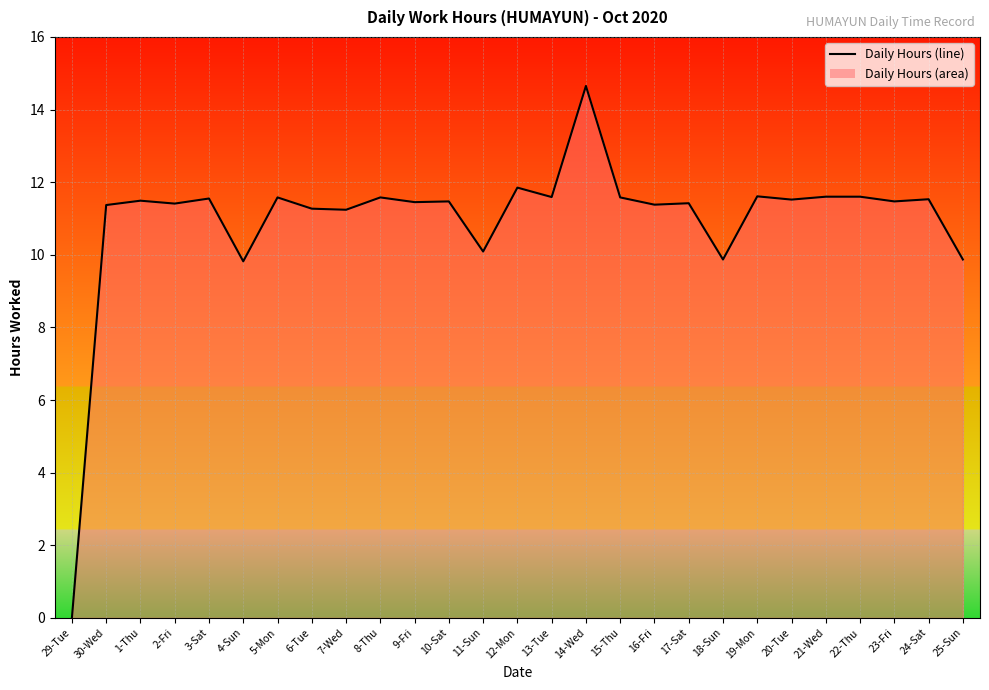

What is the difference between the values at 10-Sat and 12-Mon?

0.4